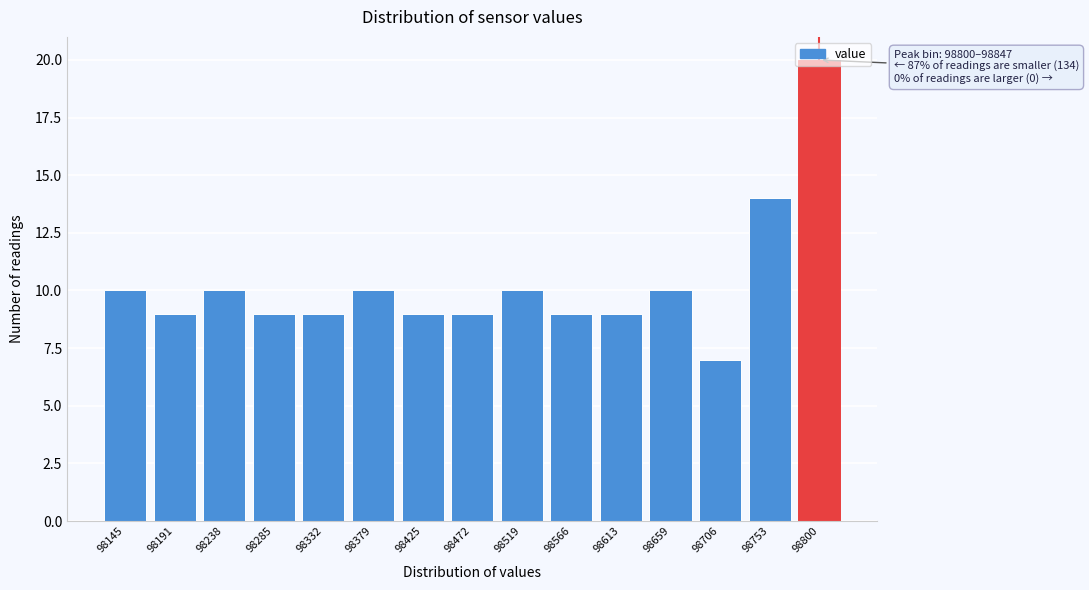

Approximately how many times larger is the value at 98238 compared to 98379?

1.0